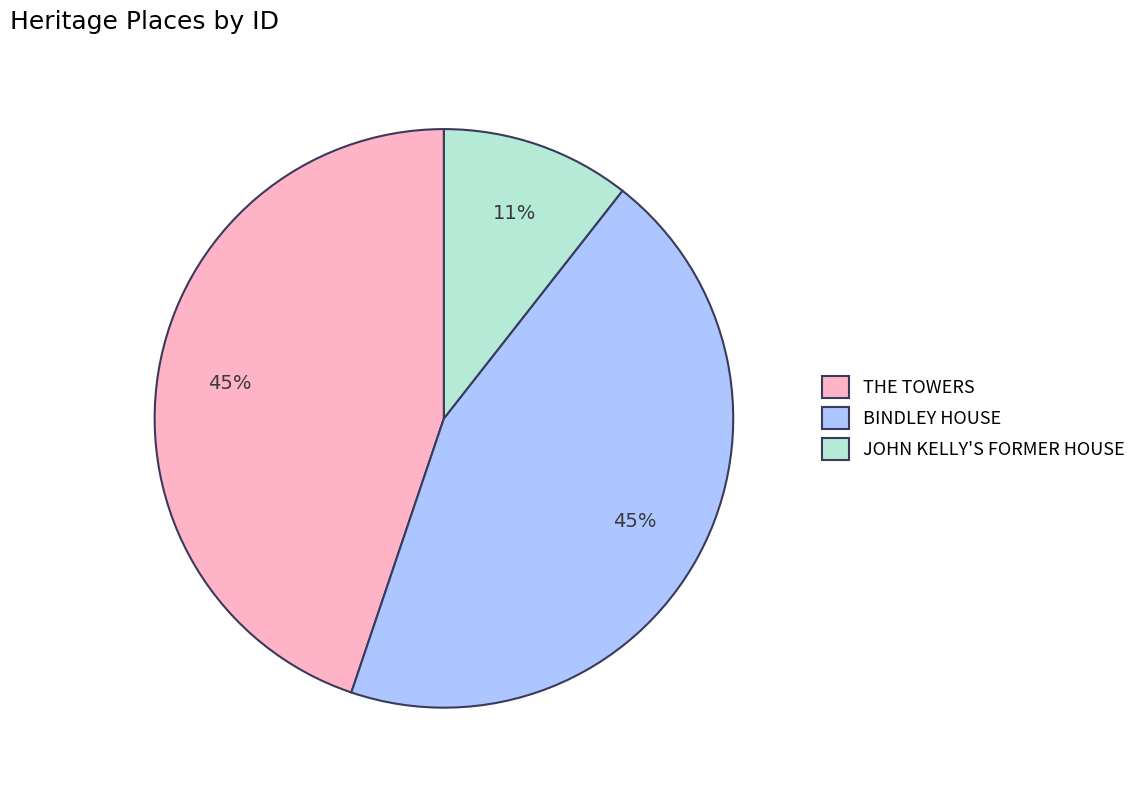

Is it true that THE TOWERS is 45% of the pie?

True